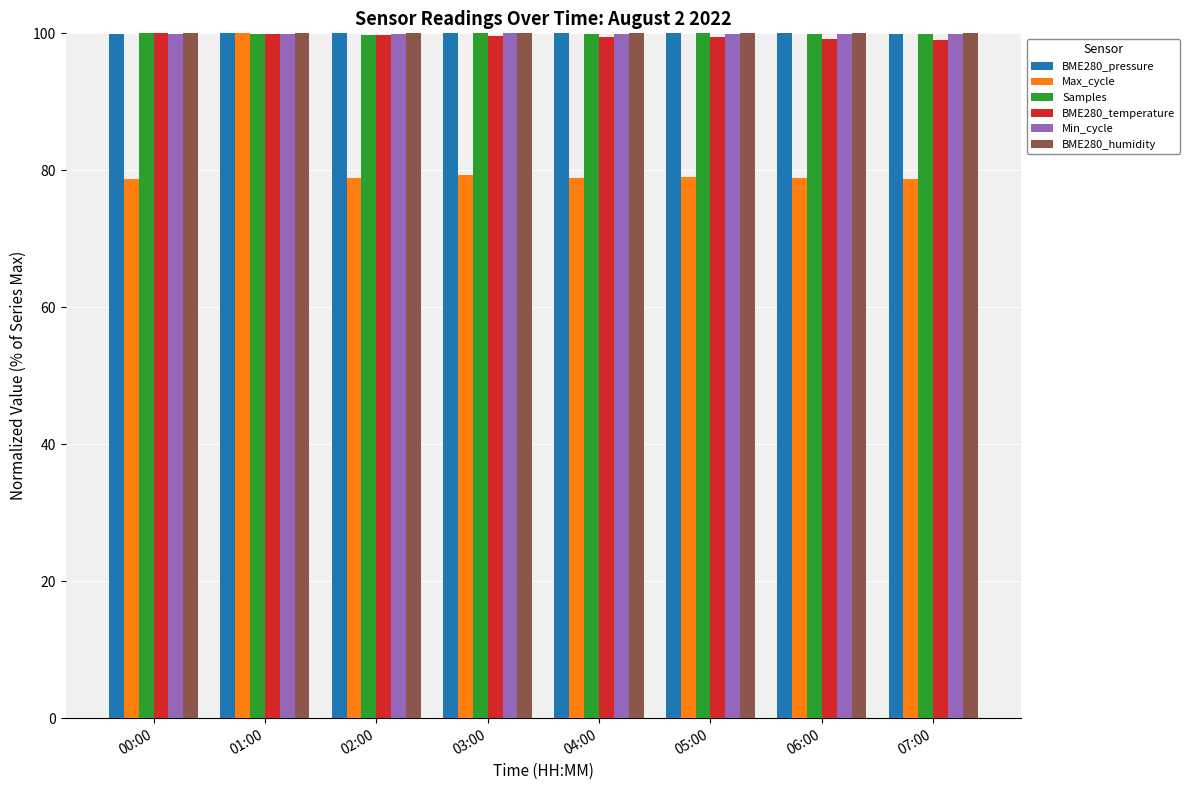

How many groups of bars are there?

8